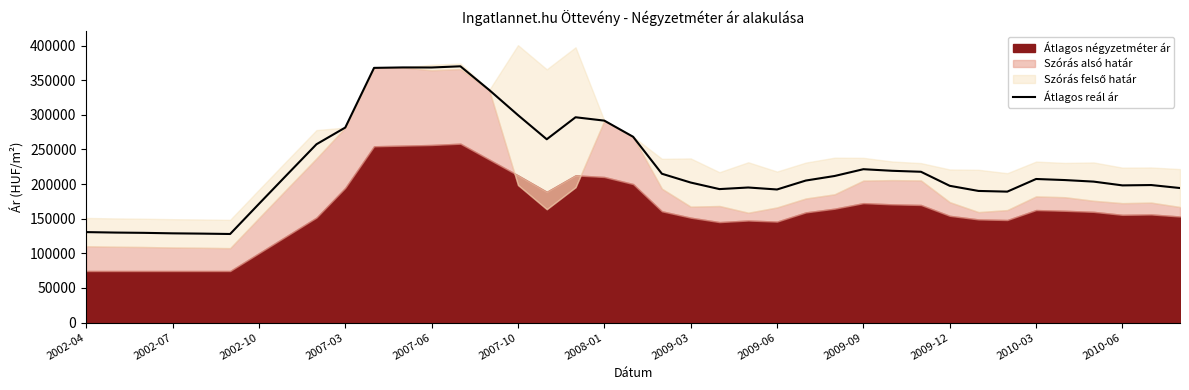

What is the minimum value for Átlagos reál ár?

127878